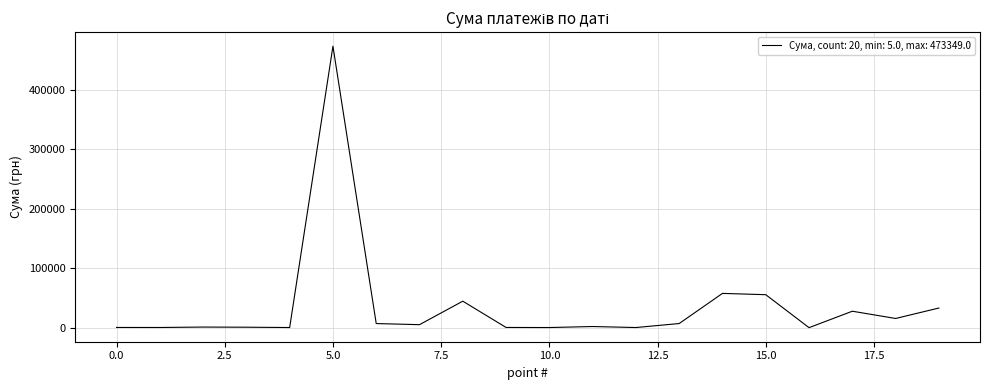

How many distinct data groups are displayed?

1